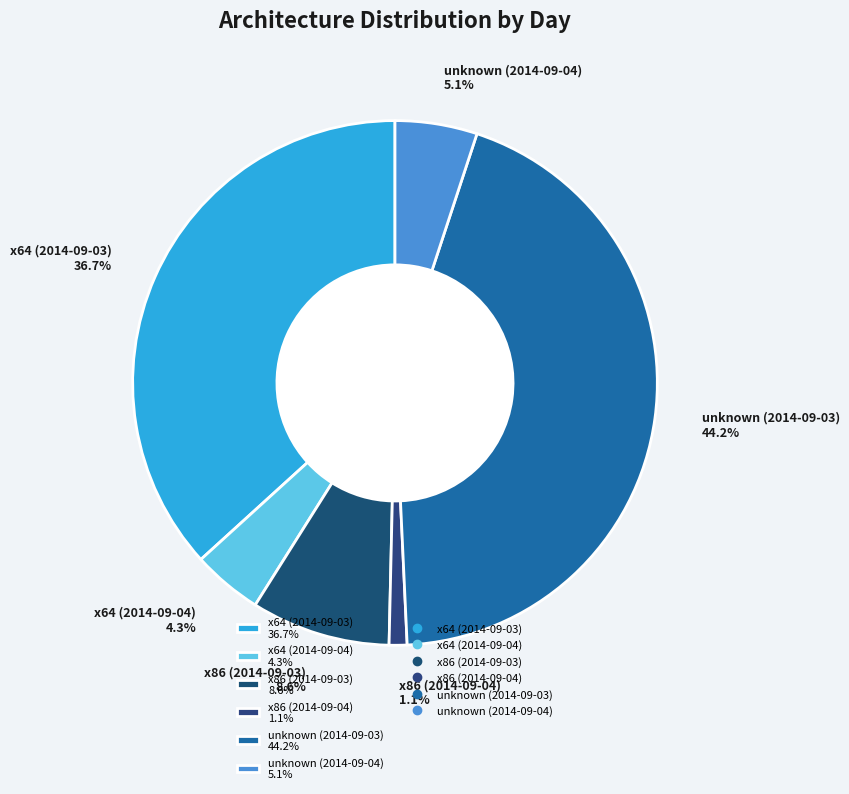

To the nearest percent, what percentage of the pie is unknown (2014-09-04)?

5%